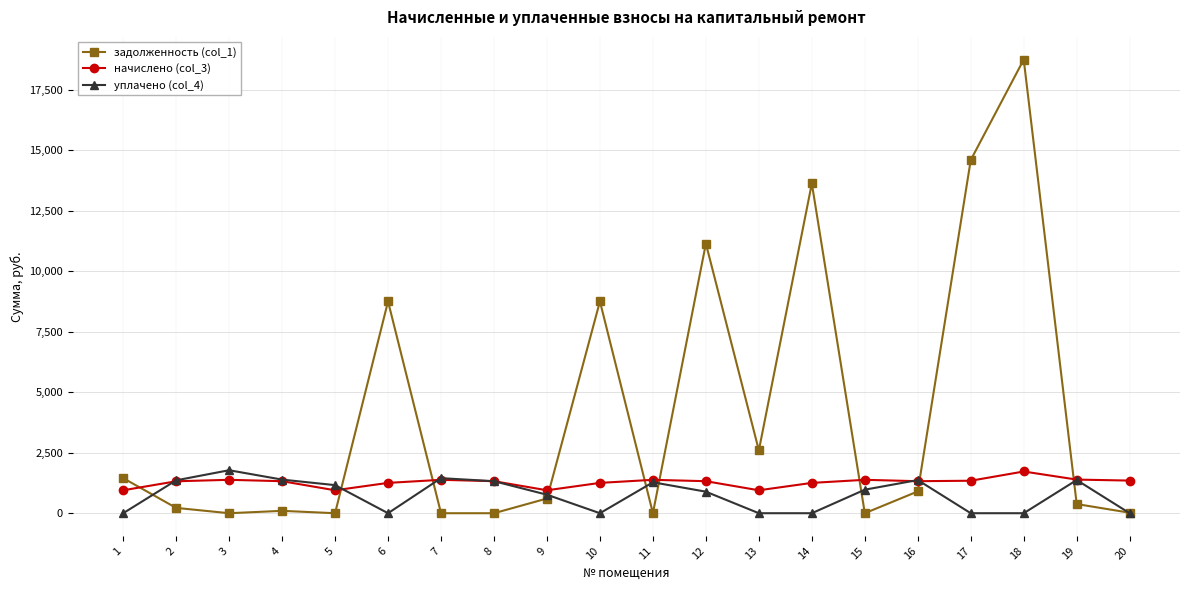

Rank the series at 6 from lowest to highest value.

уплачено (col_4), начислено (col_3), задолженность (col_1)